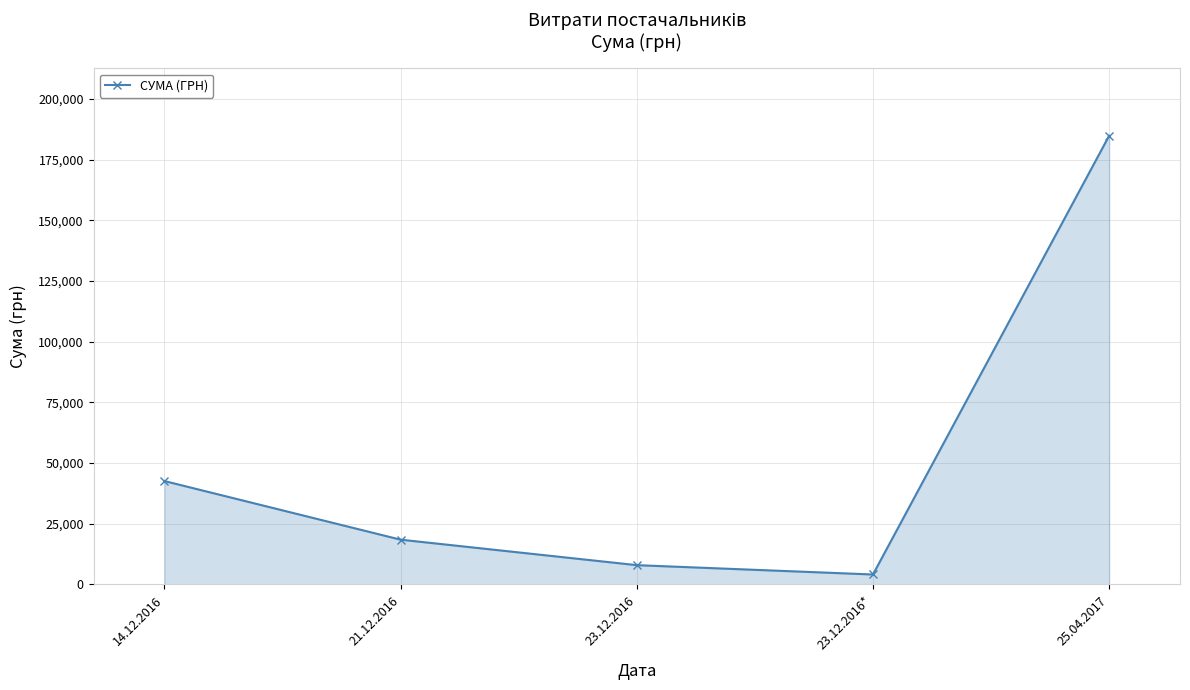

Reading left to right, extract all data points from this chart.

42588.0	18440.0	7946.3	4100.0	184821.6